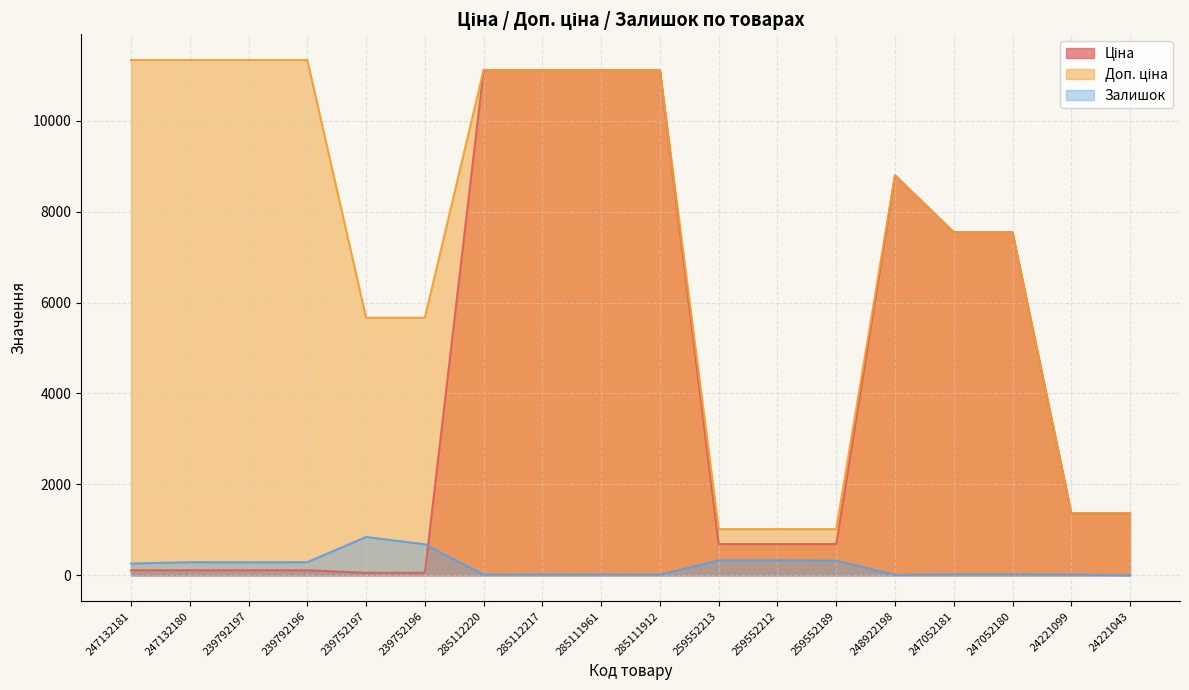

Where is the first local maximum for Доп. ціна?

248922198